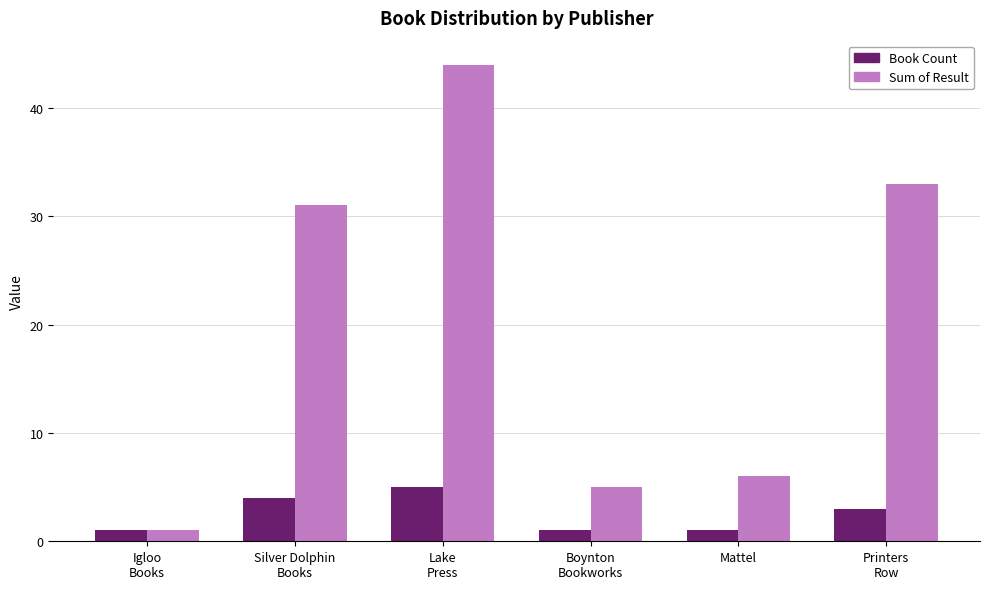

What is the difference between the maximum and minimum values in the Book Count series?

4